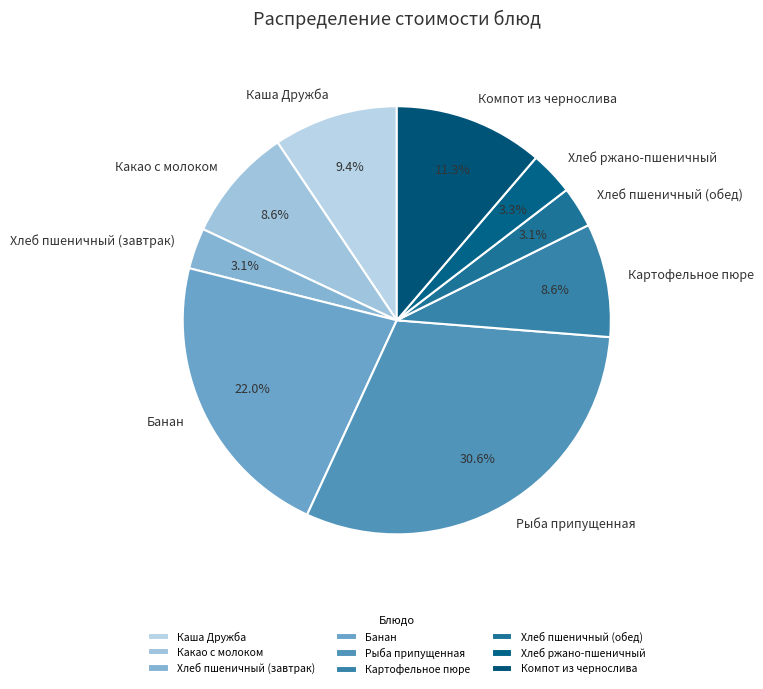

Is there a majority slice in this chart?

No